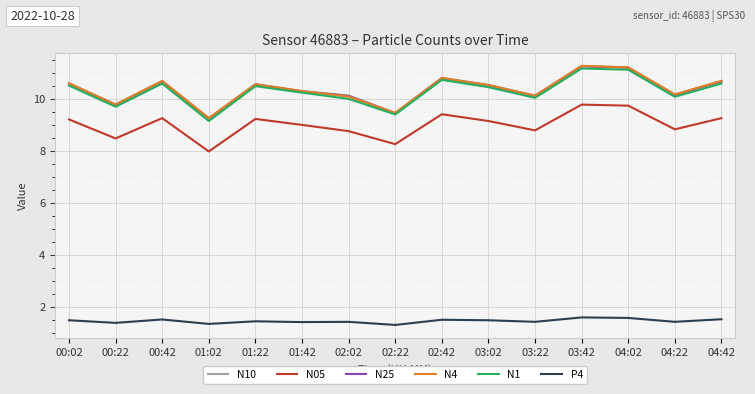

True or false: N25 has more than 0 interior local peaks.

True